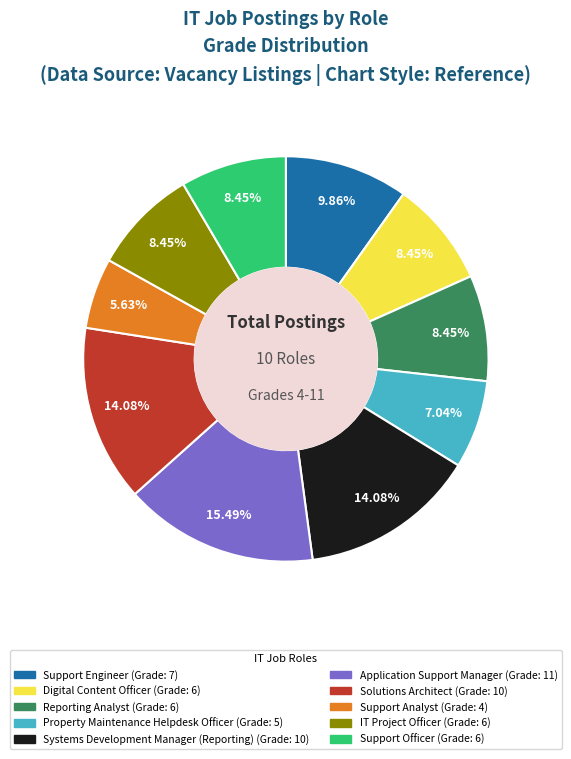

The Support Officer slice represents 8% of the pie. True or false?

True